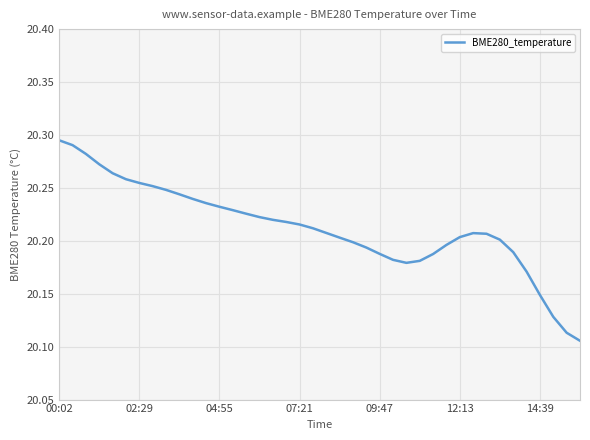

How many distinct data groups are displayed?

1